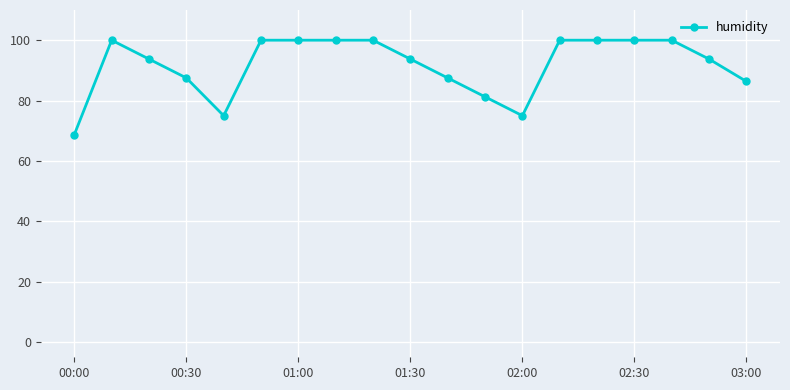

True or false: there are more than 0 points higher than both neighbors.

True